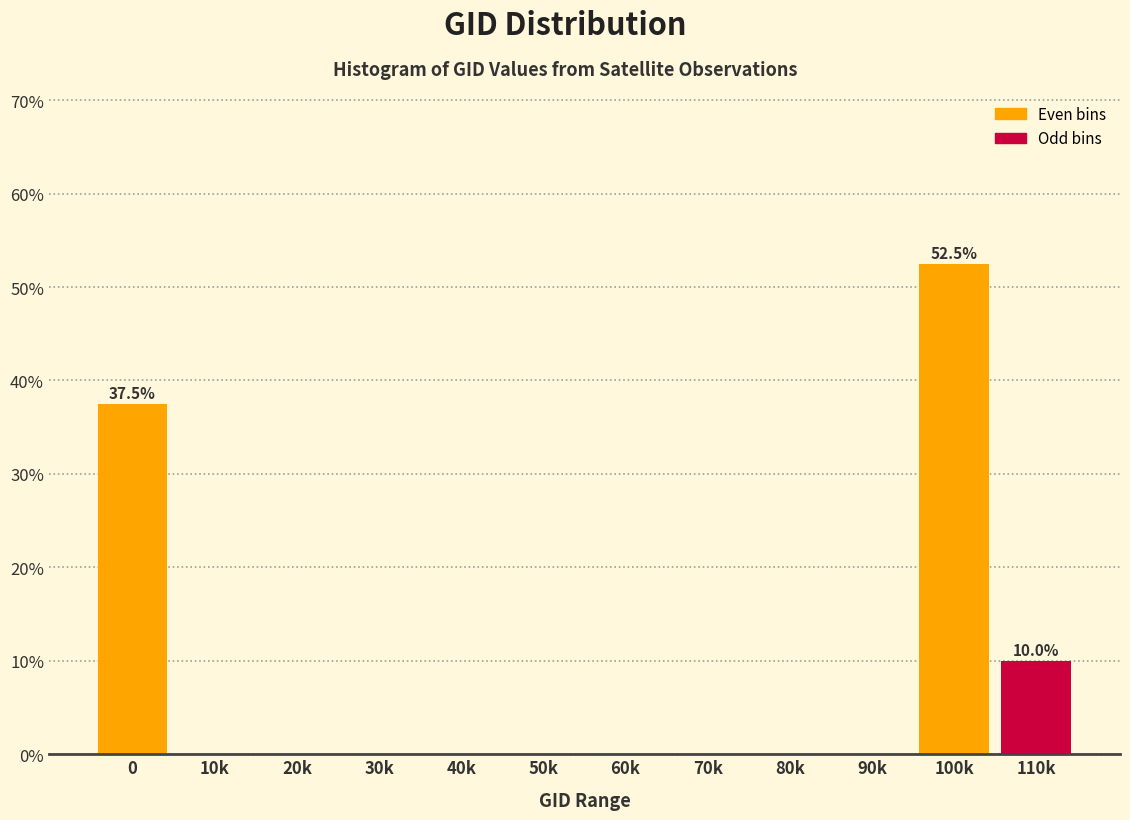

Reading left to right, transcribe all the data shown in this chart.

0=37.5	10k=0.0	20k=0.0	30k=0.0	40k=0.0	50k=0.0	60k=0.0	70k=0.0	80k=0.0	90k=0.0	100k=52.5	110k=10.0